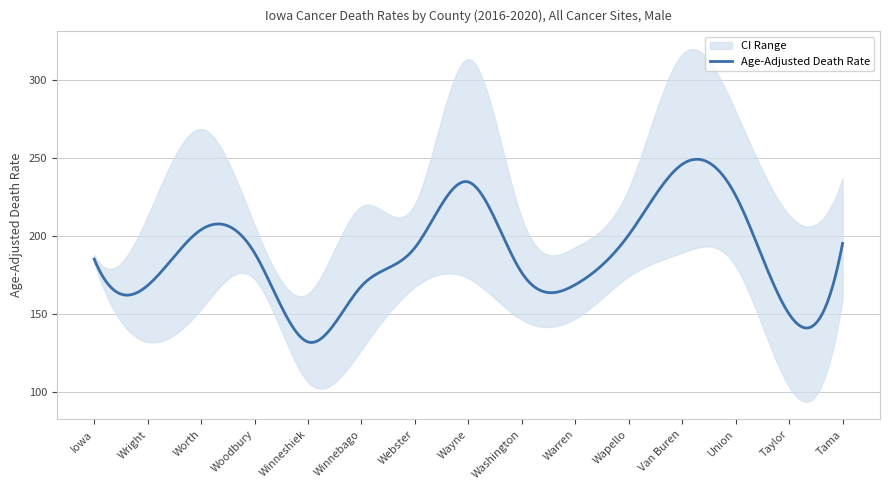

What is the lowest value of the Age-Adjusted Death Rate series?

131.9